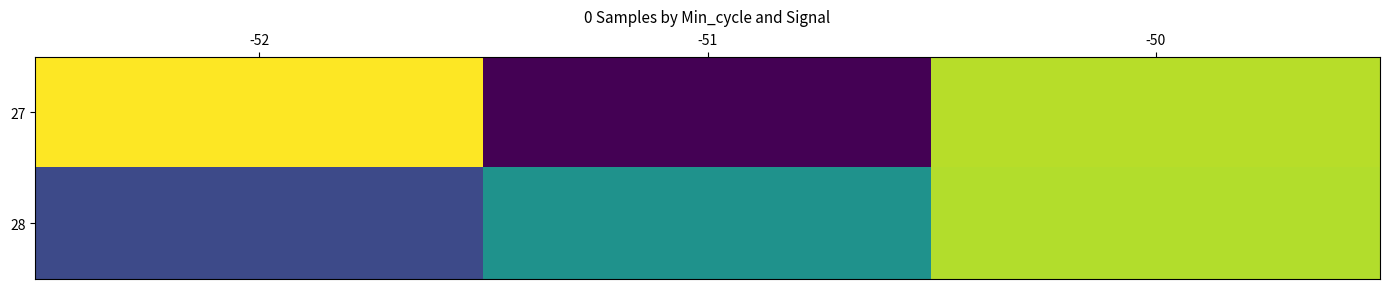

What is the difference between the highest and lowest values at -51?

2754.2